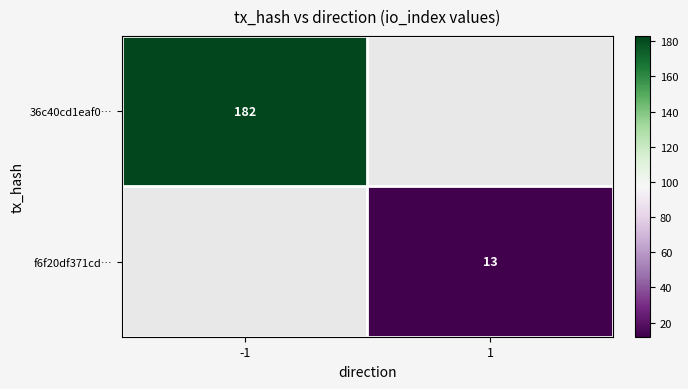

True or false: f6f20df371cd… has a value of 13 at 1.

True